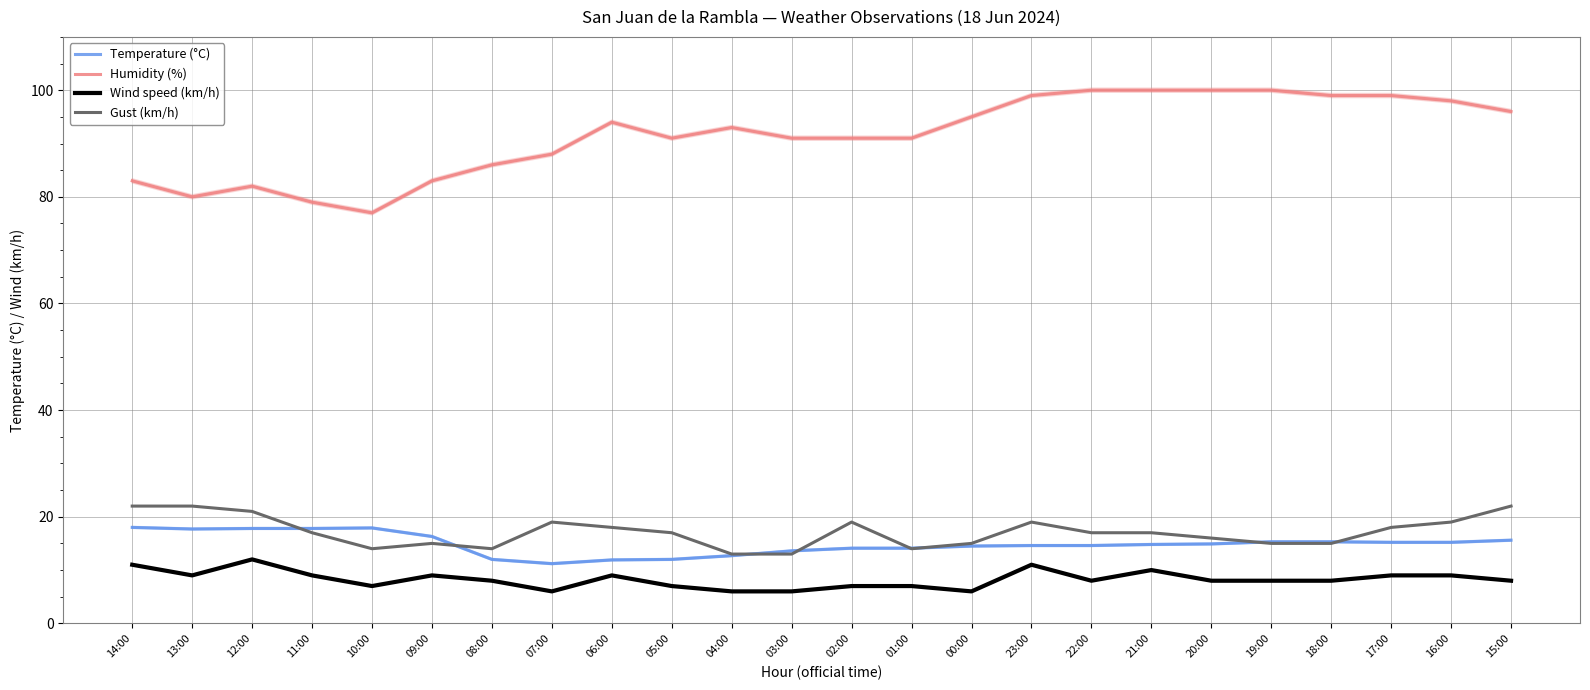

The value of Humidity (%) at 15:00 is 23.5. True or false?

False